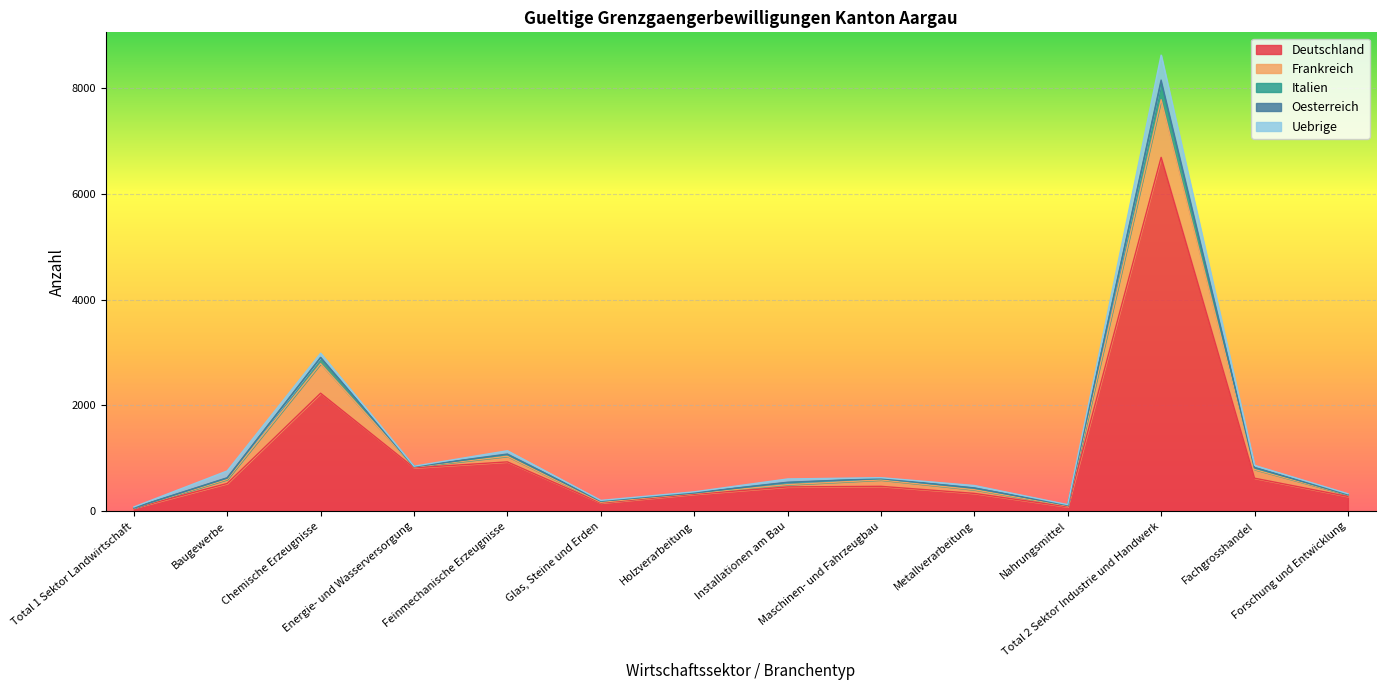

What position from the left is Chemische Erzeugnisse?

3